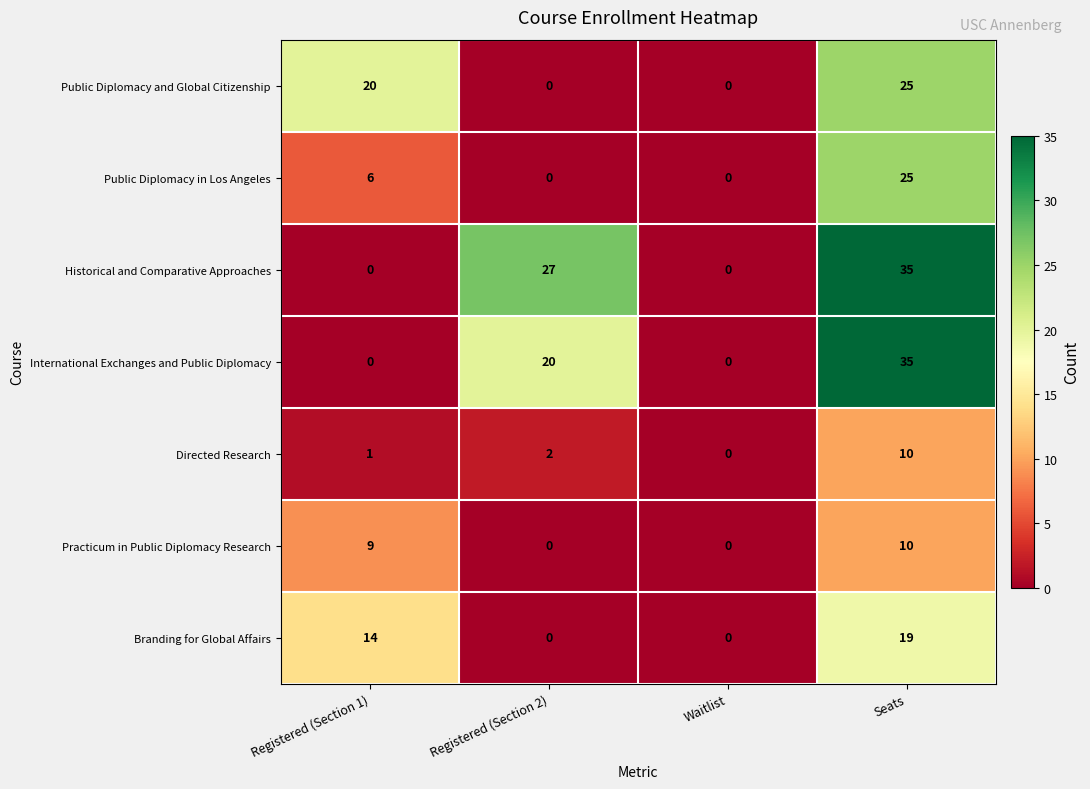

What is the sum of all Historical and Comparative Approaches values?

62